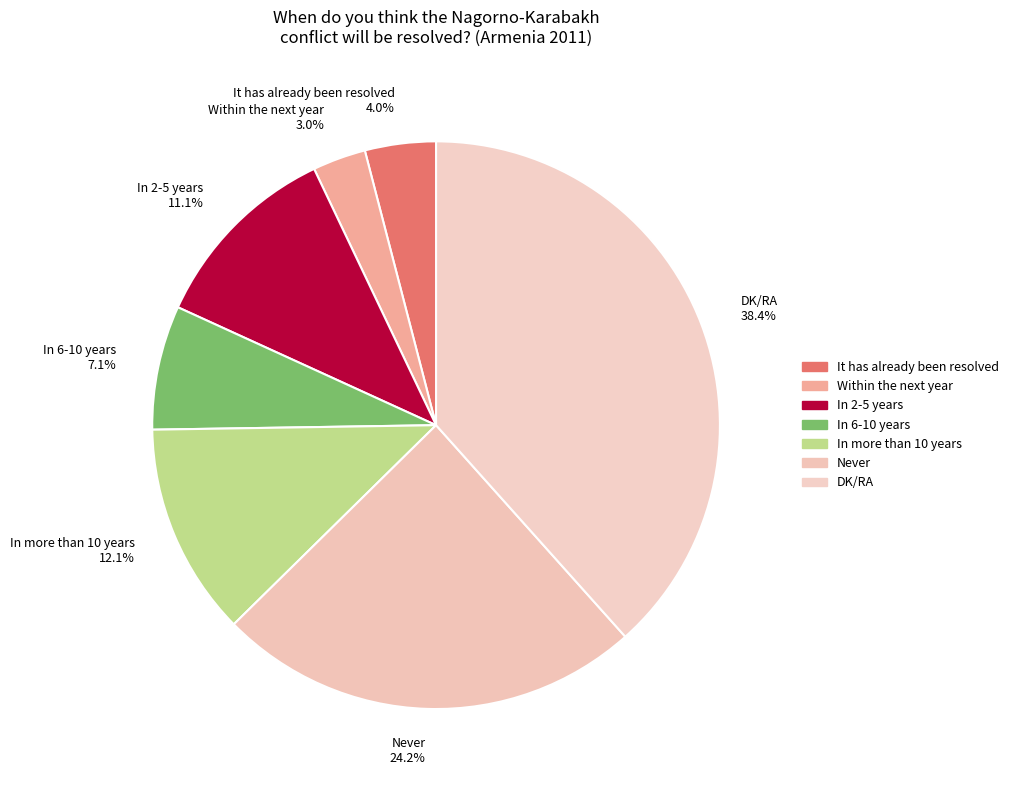

Count the number of slices in the pie.

7